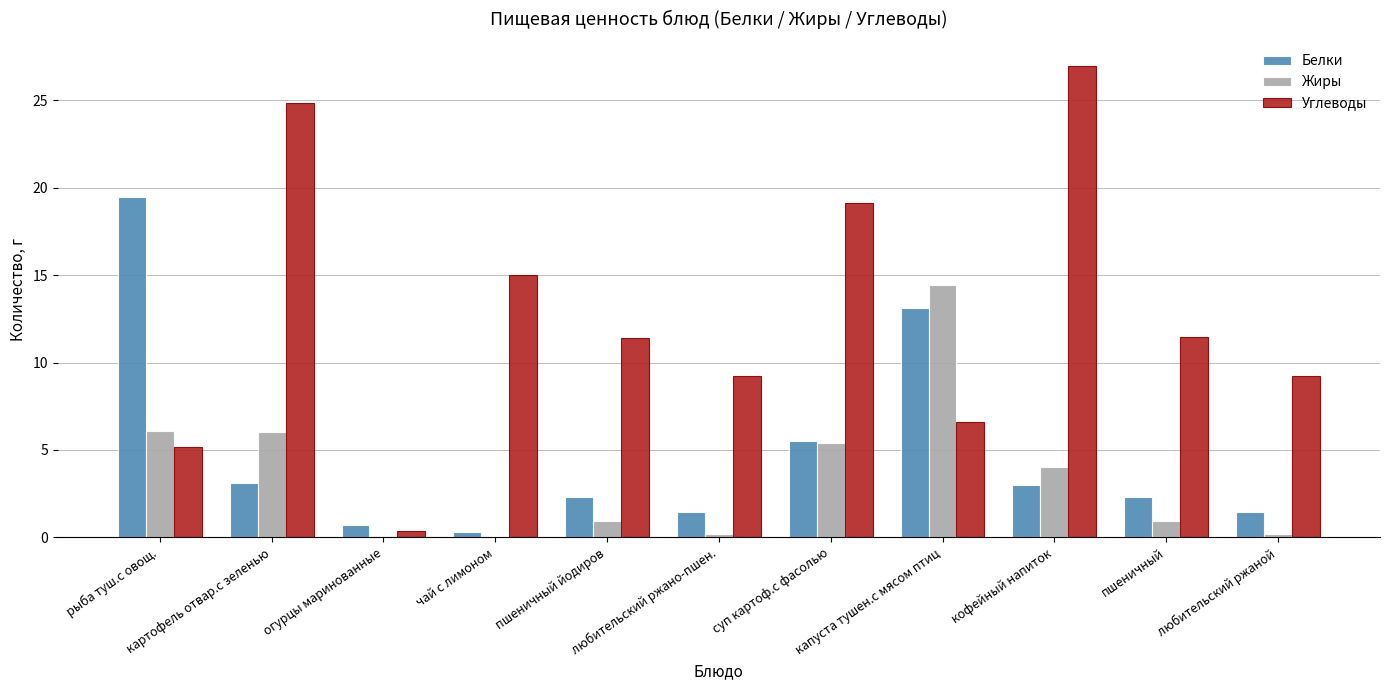

Which series changed the most between любительский ржано-пшен. and кофейный напиток?

Углеводы